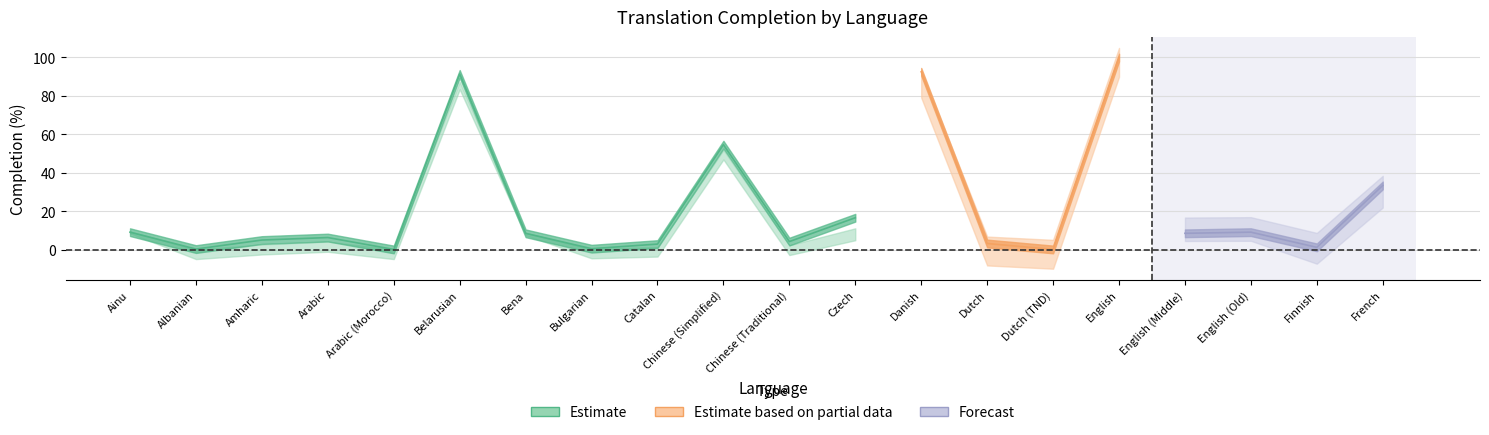

What is the spread (max minus min) of values at Amharic?

2.5